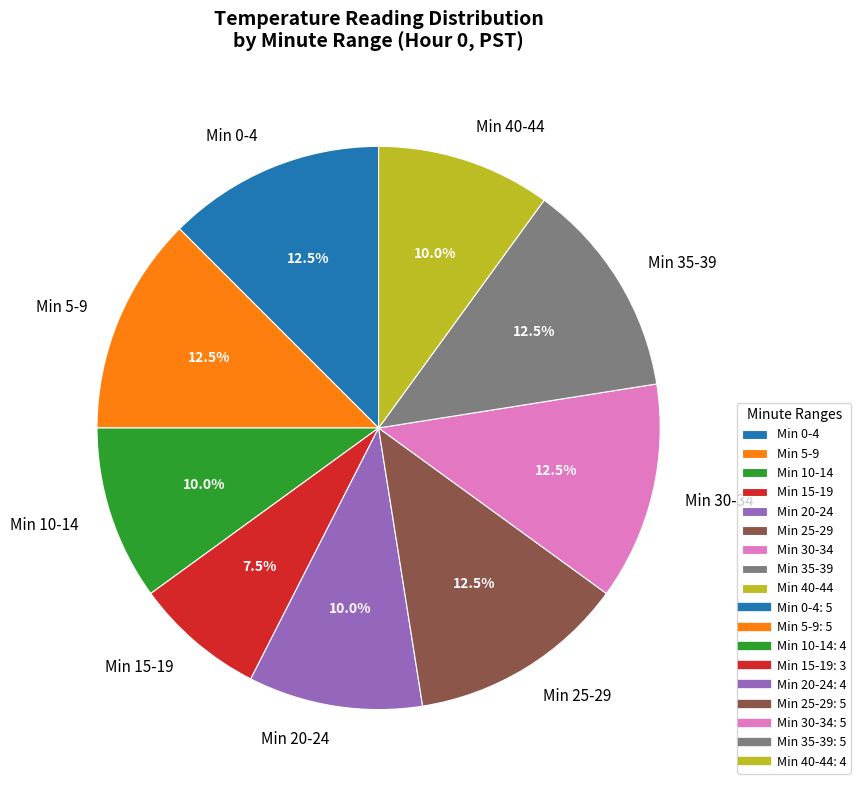

Count the number of slices in the pie.

9